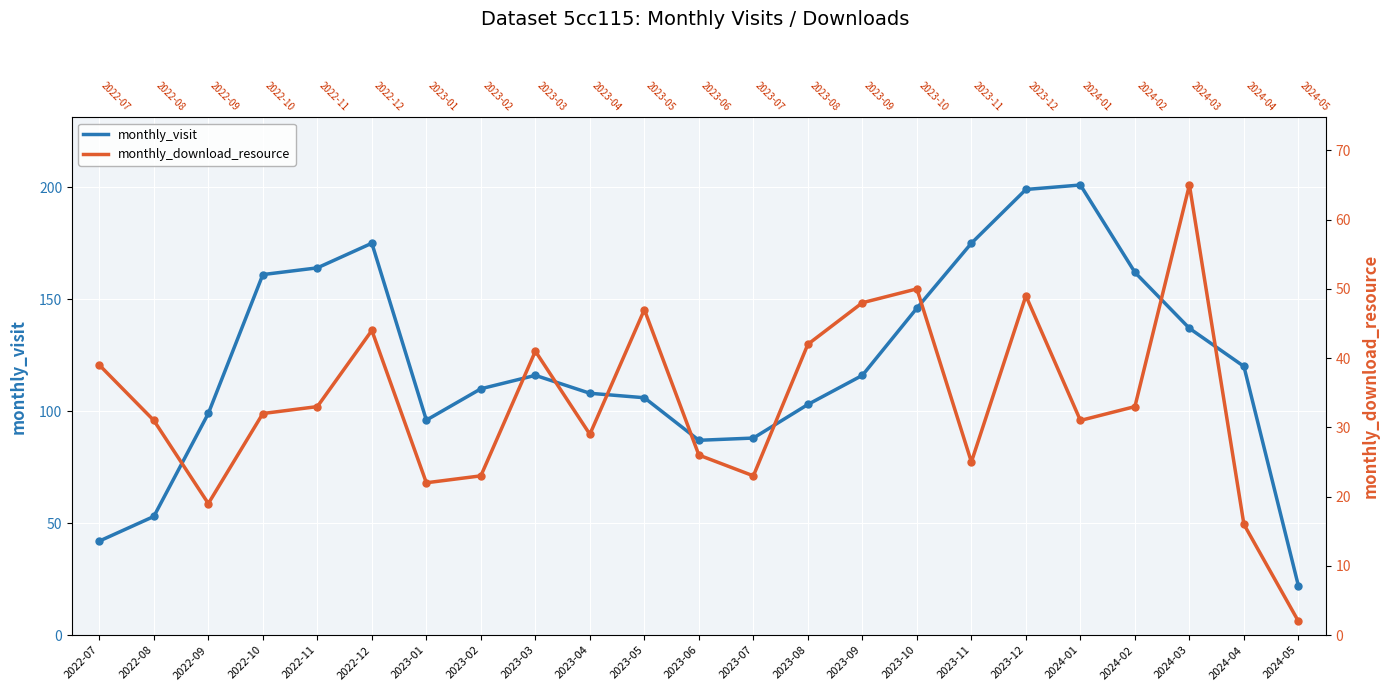

List the series in order of their overall mean, highest first.

monthly_visit, monthly_download_resource